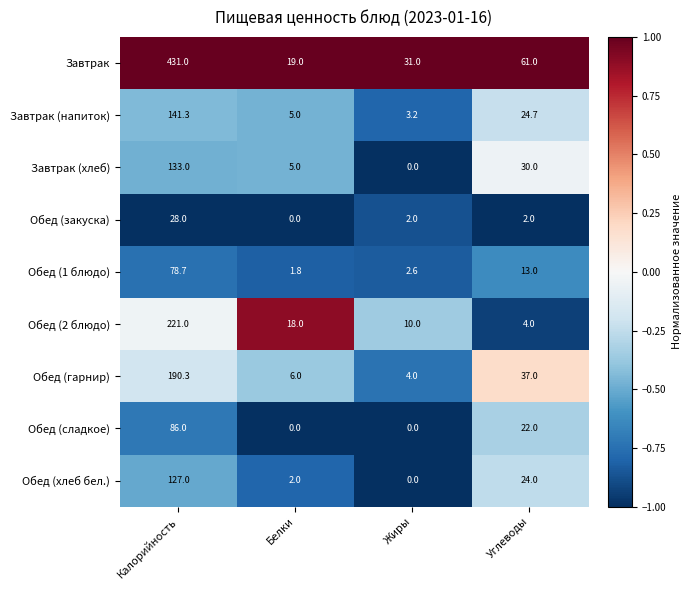

At how many categories does at least one series exceed 0?

4